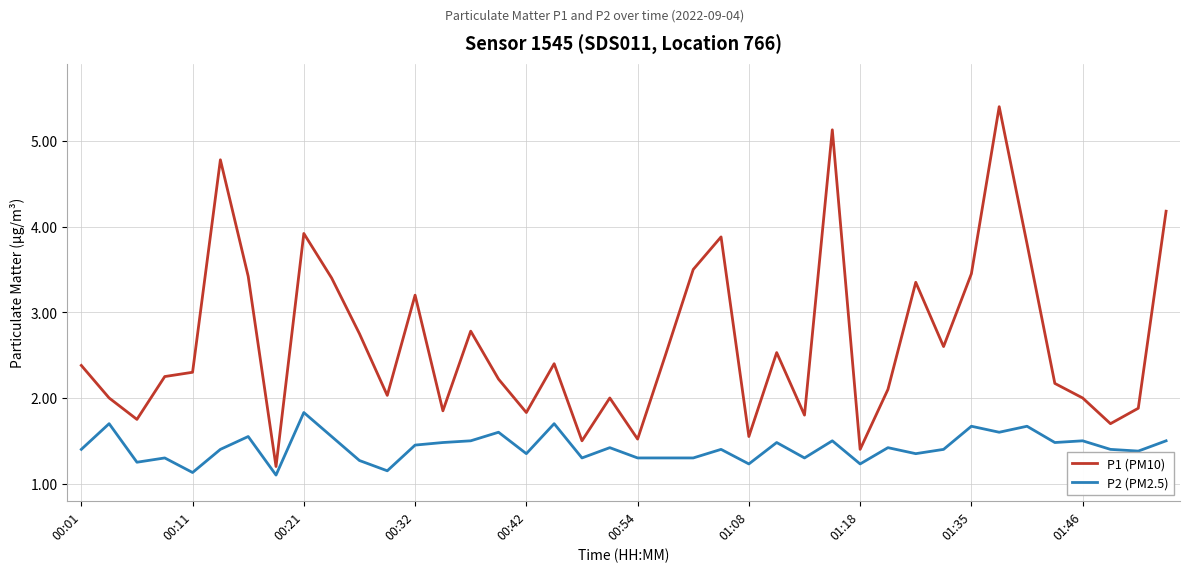

True or false: P1 (PM10) and P2 (PM2.5) cross at least once.

False